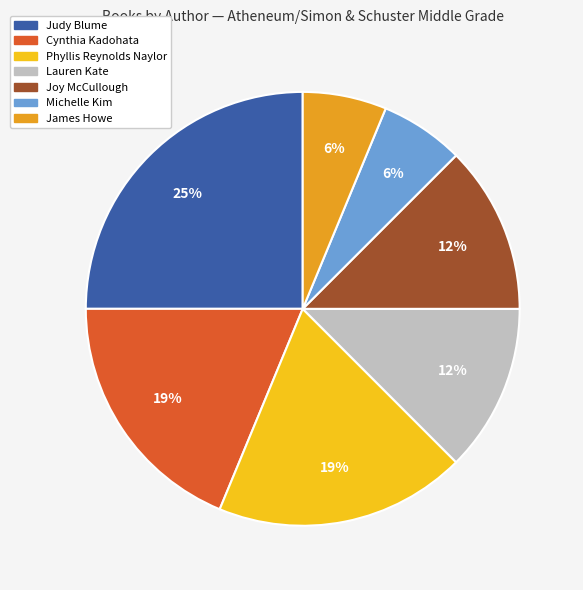

The Phyllis Reynolds Naylor slice represents 19% of the pie. True or false?

True